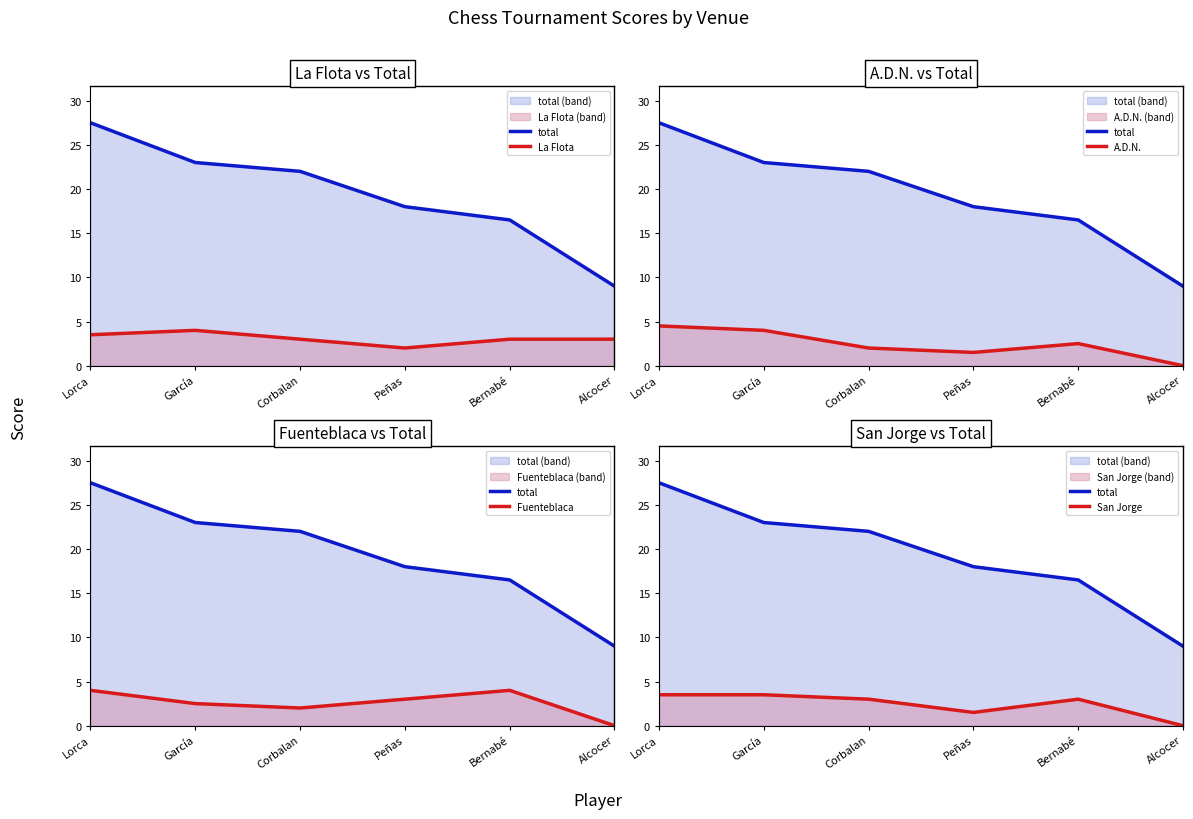

At which category is the sum across all series the highest?

Lorca